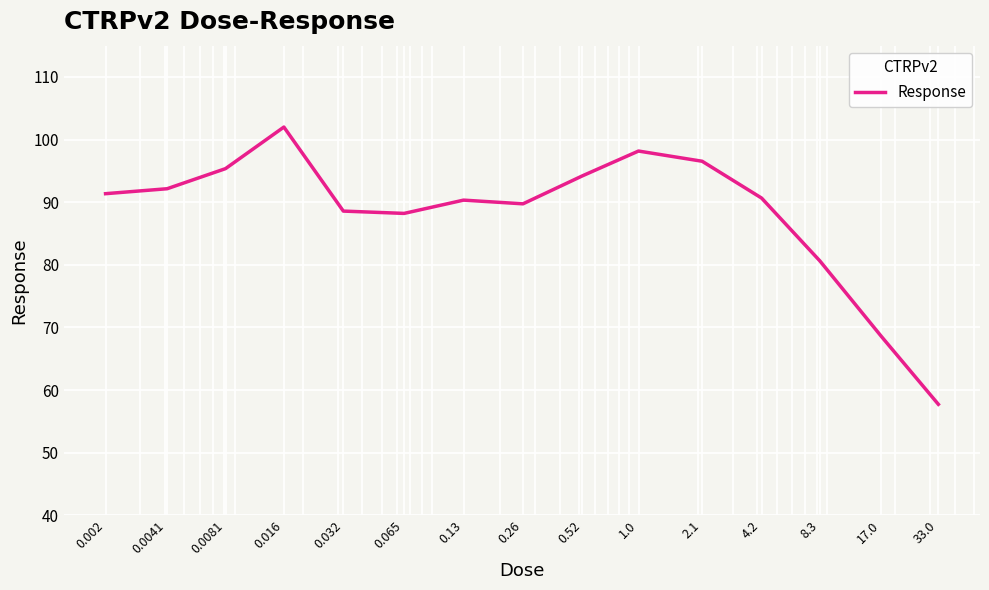

What is the maximum value shown in the chart?

102.0